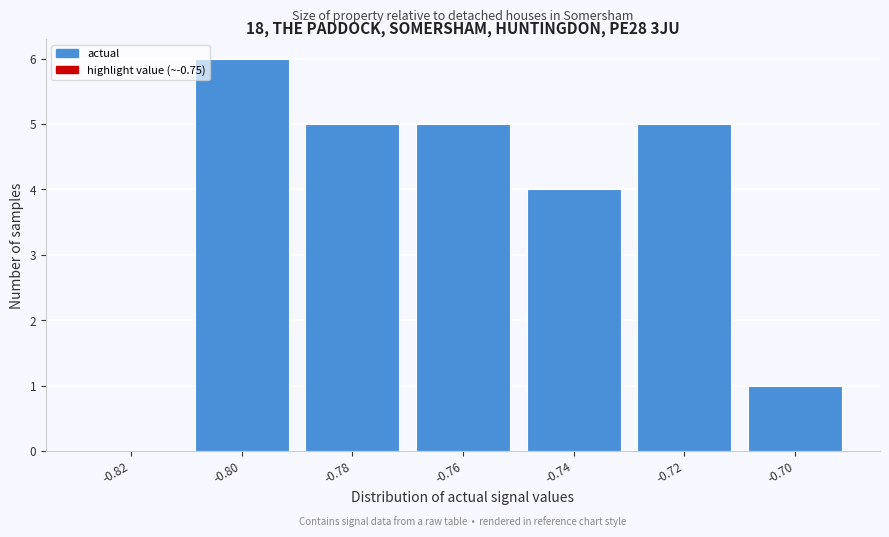

Reading left to right, transcribe this chart: for each bar, give the range it covers on the x-axis and its height. The values are not printed on the chart, so give them approximately, as read against the axis.

-0.83 to -0.81: 0
-0.81 to -0.79: 6
-0.79 to -0.77: 5
-0.77 to -0.75: 5
-0.75 to -0.73: 4
-0.73 to -0.71: 5
-0.71 to -0.69: 1